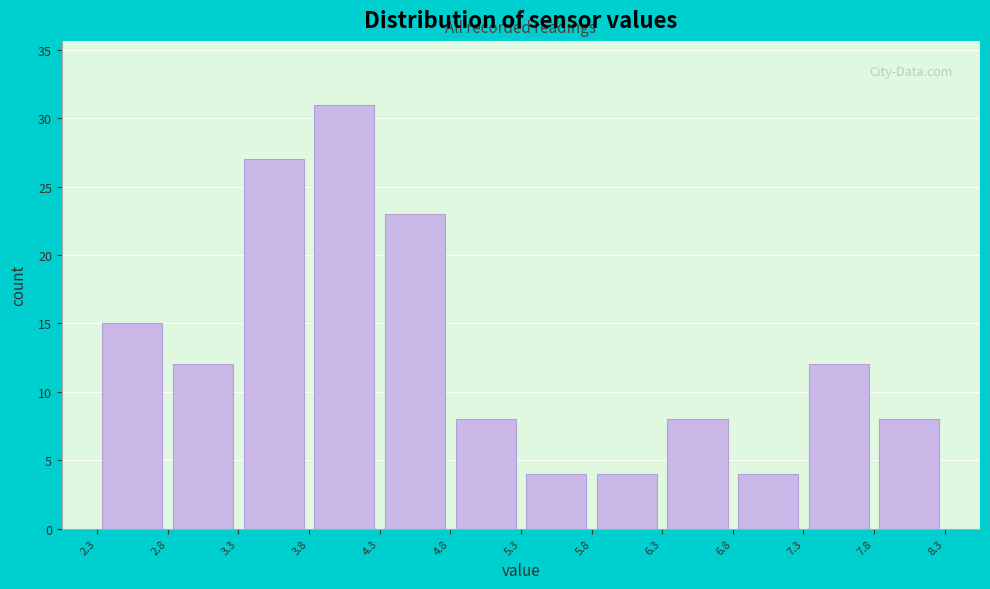

Reading left to right, list every bar in this chart as the range it spans on the x-axis followed by its height. The values are not printed on the chart, so give them approximately, as read against the axis.

2.3 to 2.8: 15
2.8 to 3.3: 12
3.3 to 3.8: 27
3.8 to 4.3: 31
4.3 to 4.8: 23
4.8 to 5.3: 8
5.3 to 5.8: 4
5.8 to 6.3: 4
6.3 to 6.8: 8
6.8 to 7.3: 4
7.3 to 7.8: 12
7.8 to 8.3: 8